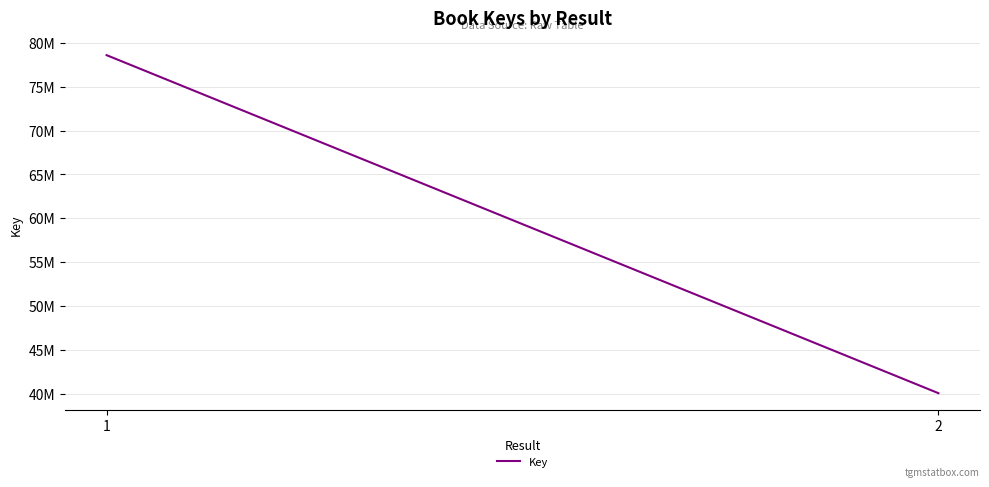

Which category has the highest value across all series?

1